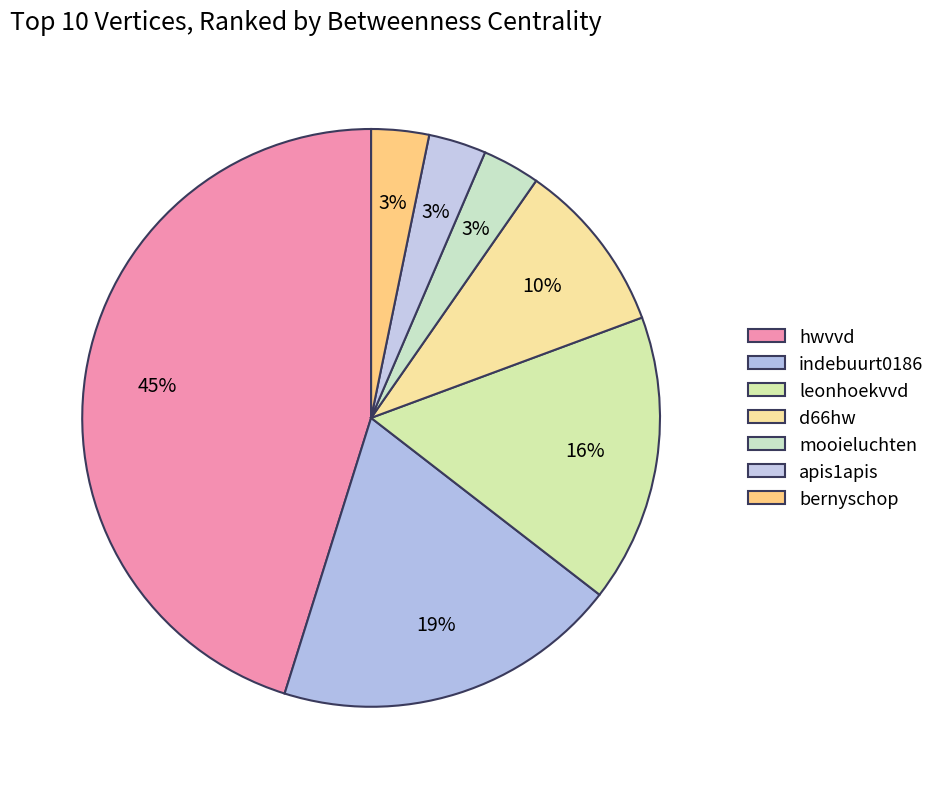

Which slice is the smallest?

mooieluchten